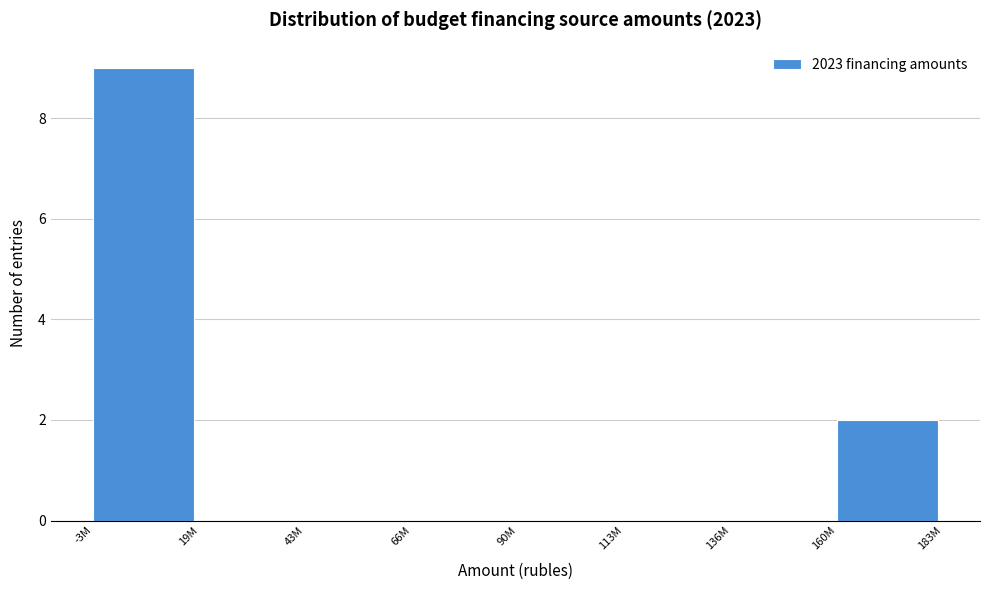

Reading right to left, extract all data points from this chart.

160M=2	136M=0	113M=0	90M=0	66M=0	43M=0	19M=0	-3M=9